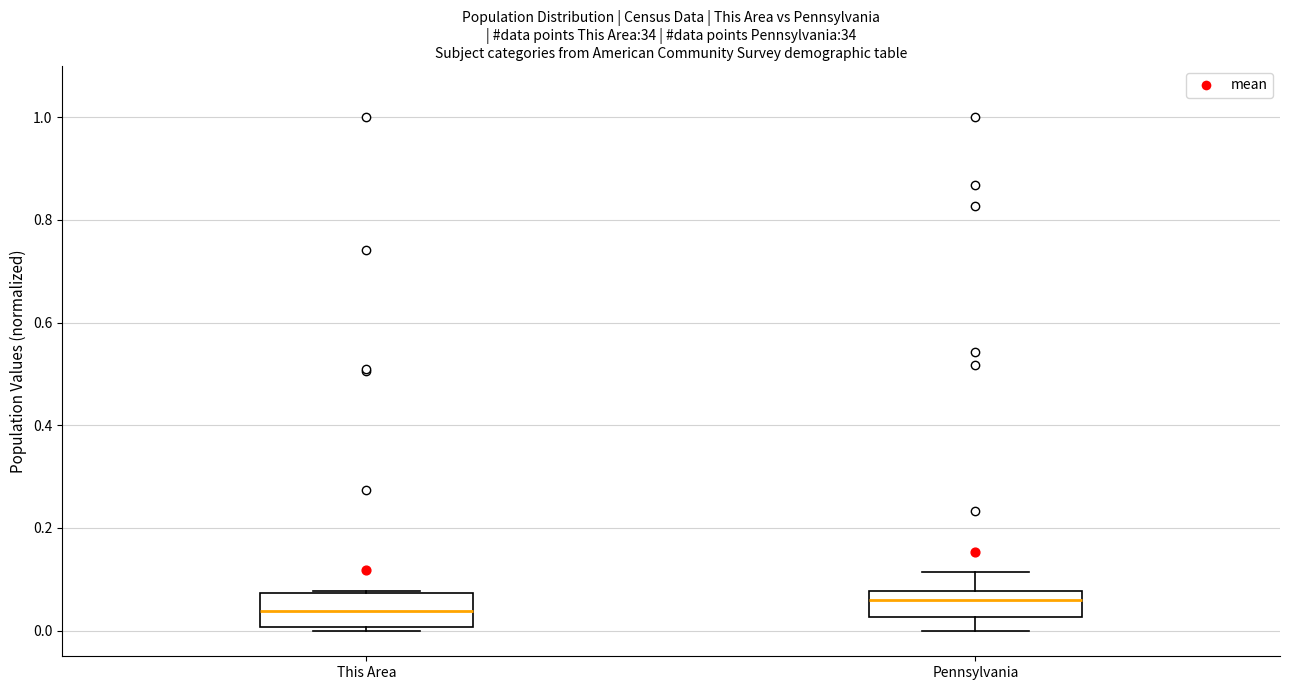

Reading left to right, transcribe this box plot: for each box, give where its median line is, the range the box spans, and where its two whiskers end, as read against the y-axis. The values are not printed on the chart, so give them approximately, as read against the axis.

This Area: median 0.04, box 0.00 to 0.08, whiskers 0.00 (just below the box's lower edge) to 0.08
Pennsylvania: median 0.06, box 0.02 to 0.08, whiskers 0.00 to 0.12